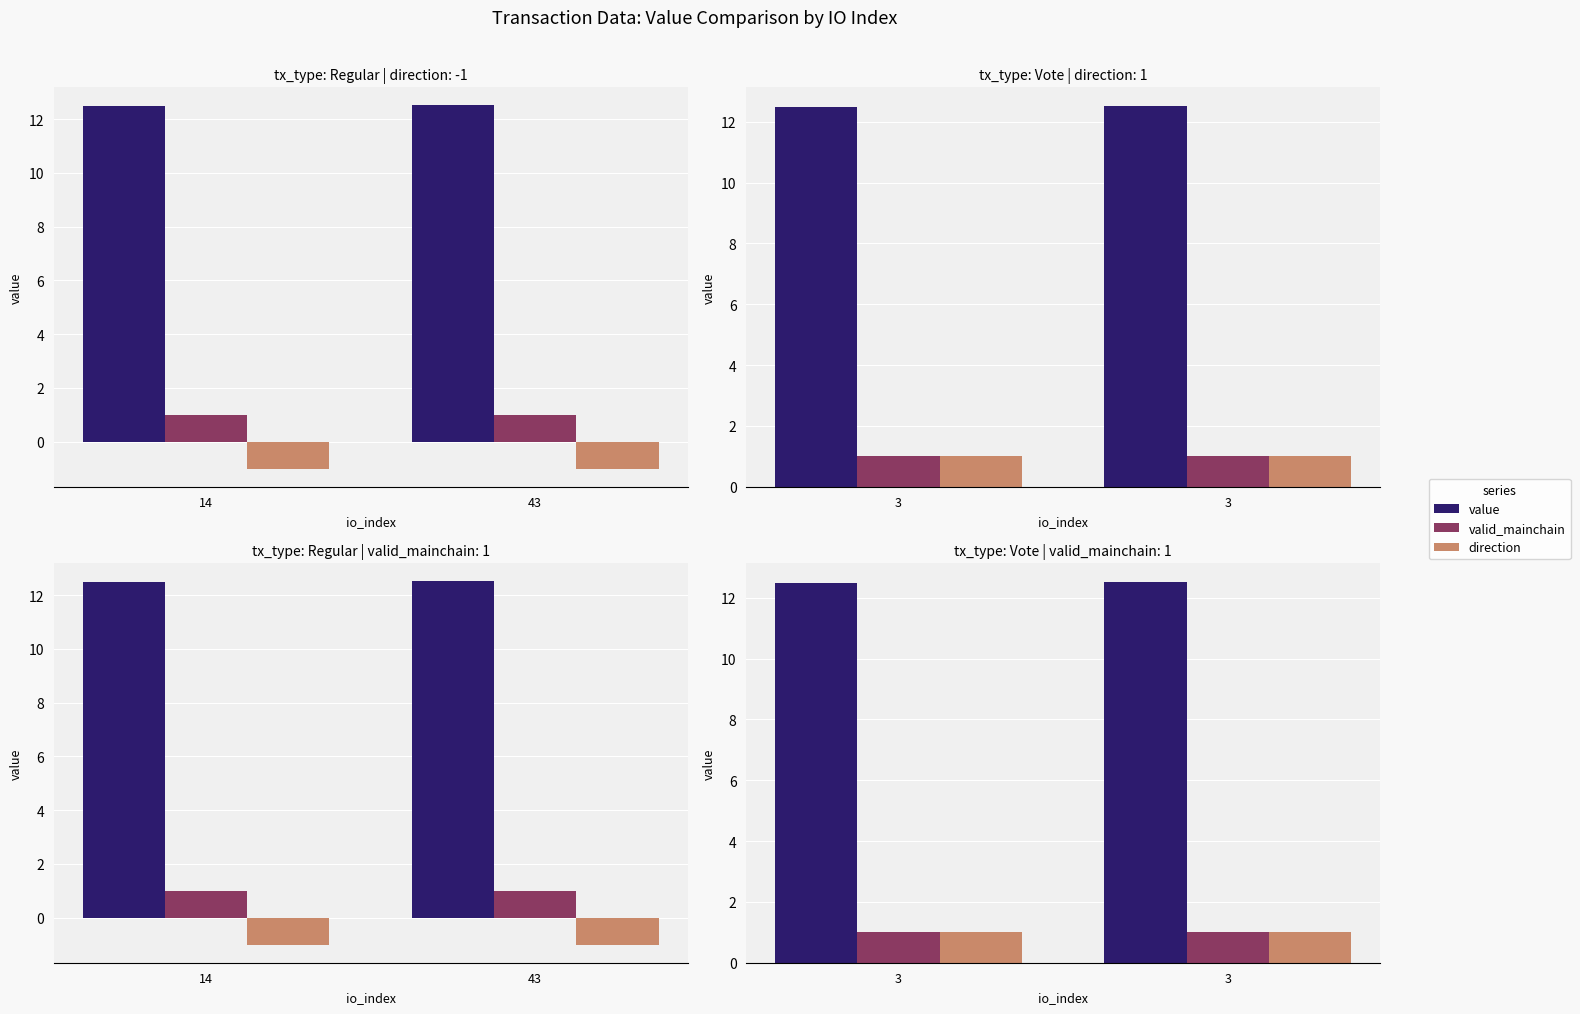

The value of direction at 3 is 0.5. True or false?

False